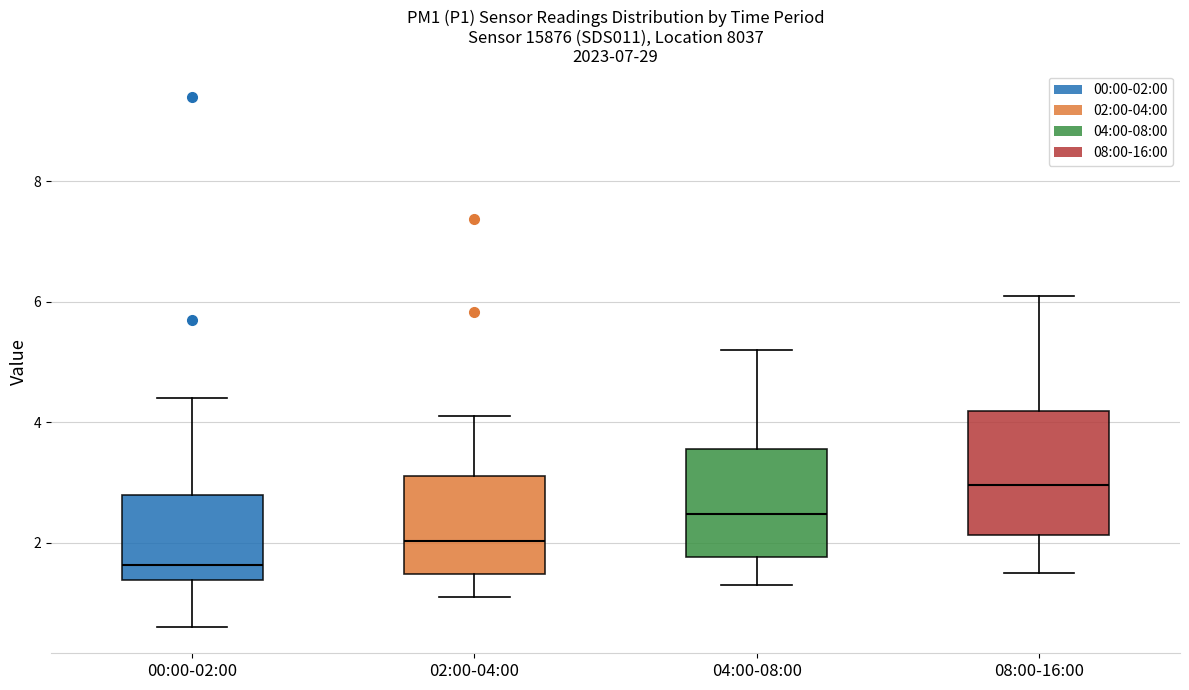

Reading left to right, transcribe this box plot: for each box, give where its median line is, the range the box spans, and where its two whiskers end, as read against the y-axis. The values are not printed on the chart, so give them approximately, as read against the axis.

00:00-02:00: median 1.6, box 1.4 to 2.8, whiskers 0.6 to 4.4
02:00-04:00: median 2.0, box 1.4 to 3.2, whiskers 1.2 to 4.2
04:00-08:00: median 2.4, box 1.8 to 3.6, whiskers 1.4 to 5.2
08:00-16:00: median 3.0, box 2.2 to 4.2, whiskers 1.6 to 6.2